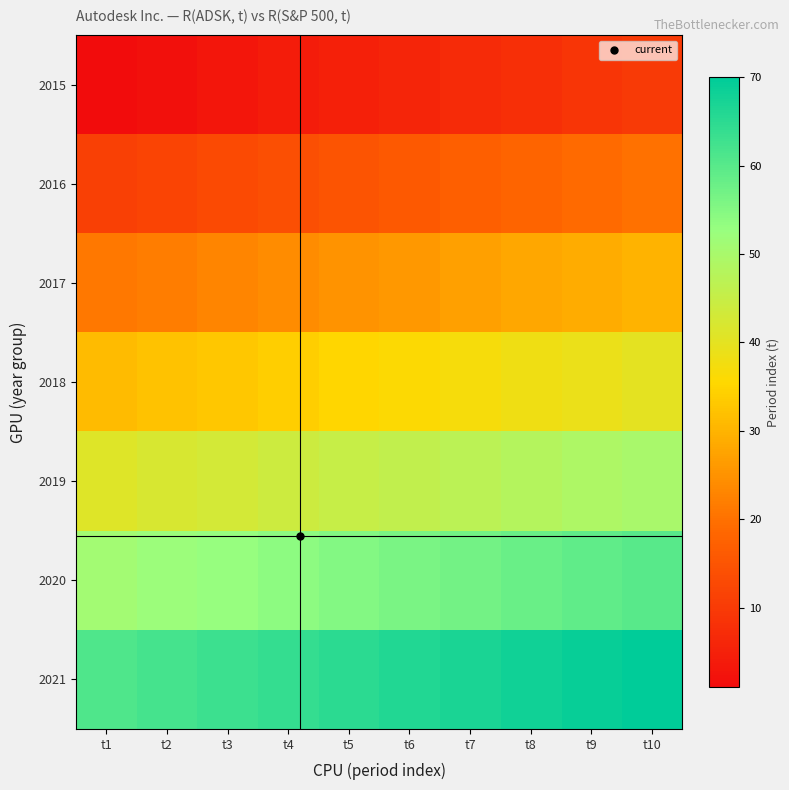

How many categories are shown in the chart?

10